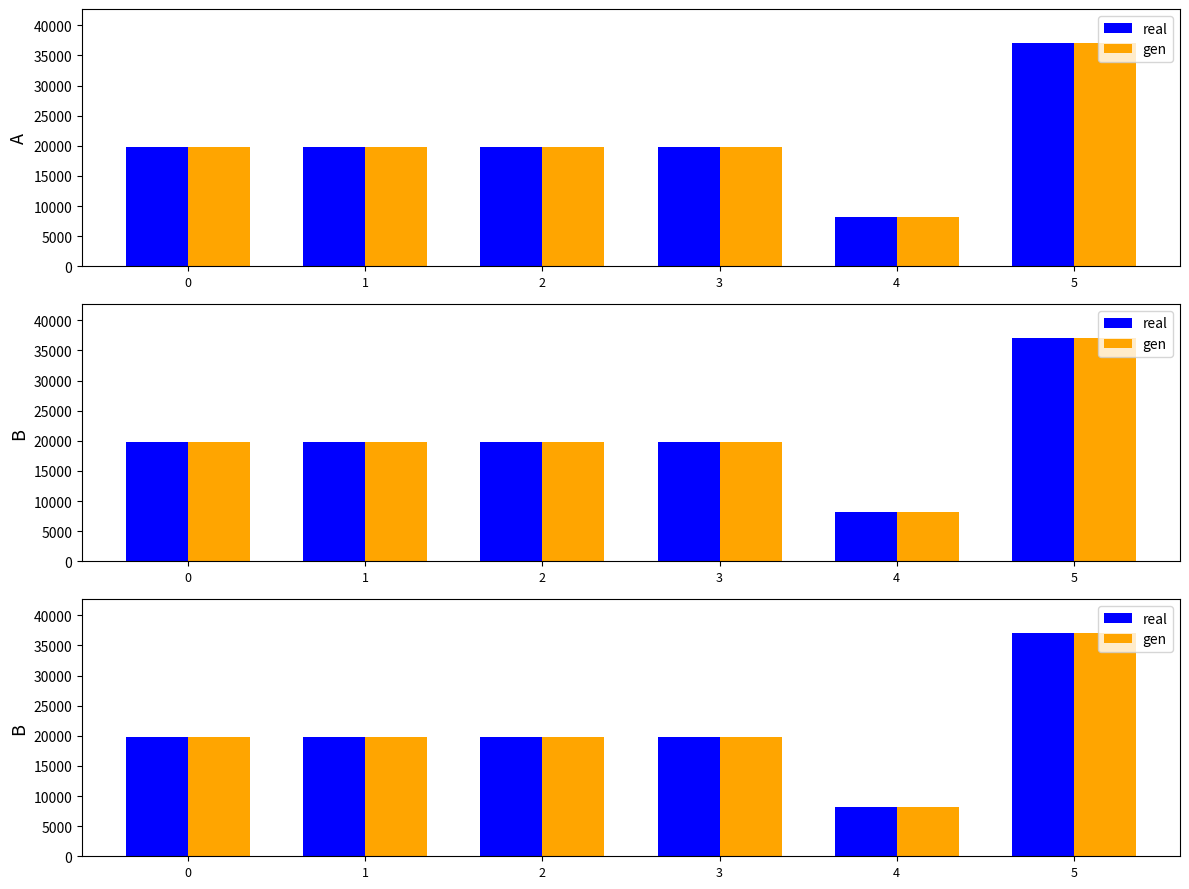

Reading right to left, extract all data points from this chart.

real: 5=37134	4=8213	3=19762	2=19763	1=19765	0=19764
gen: 5=37134	4=8213	3=19762	2=19763	1=19765	0=19764